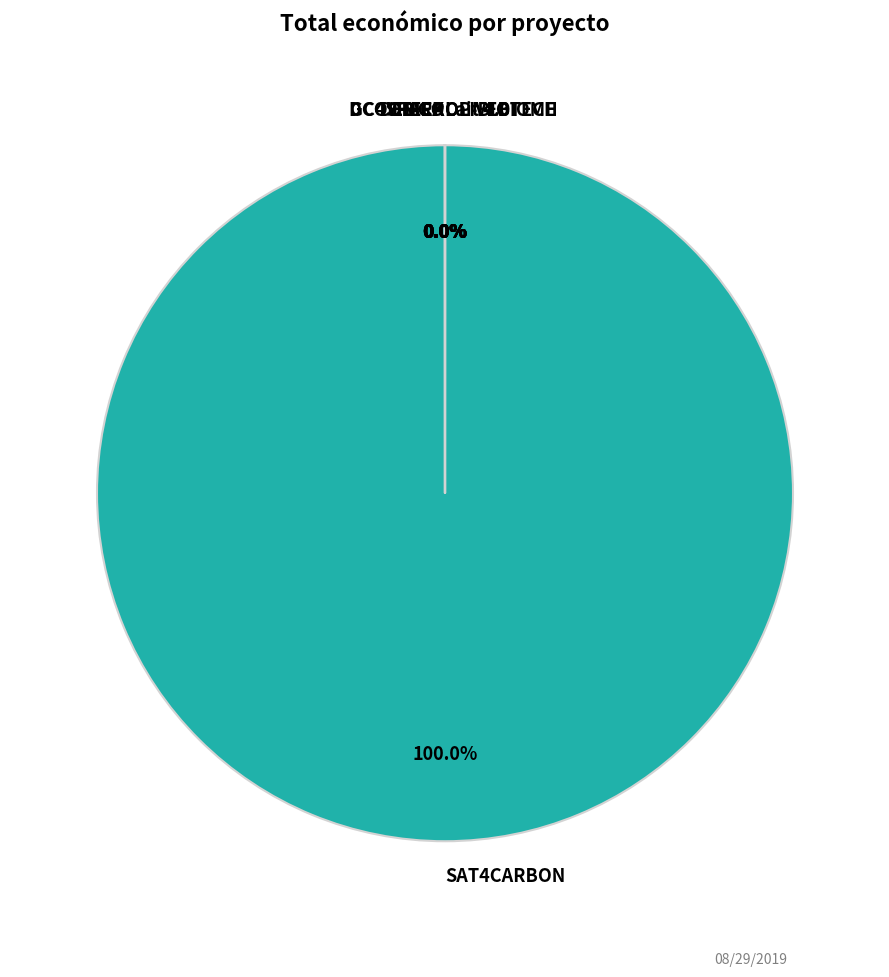

To the nearest percent, what is the difference between the largest and smallest slice percentages?

100%